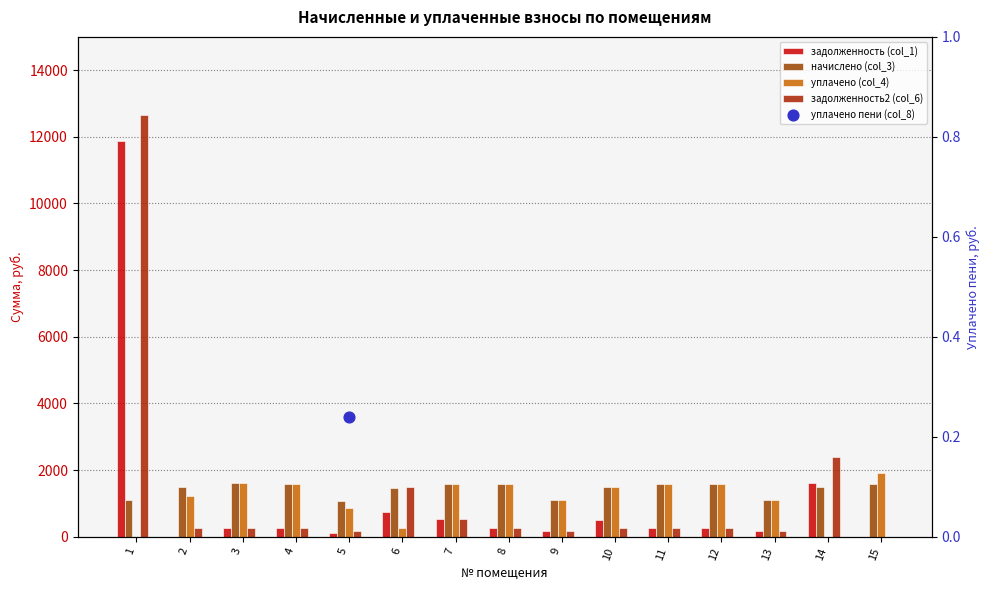

Which series has the largest total across all categories?

начислено (col_3)